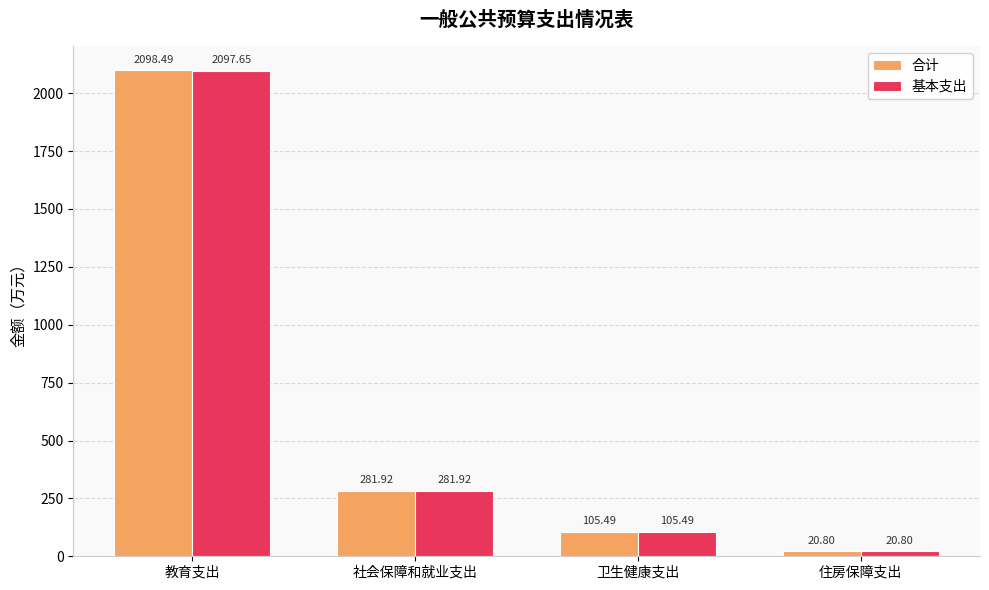

How many bars are there in each group?

2